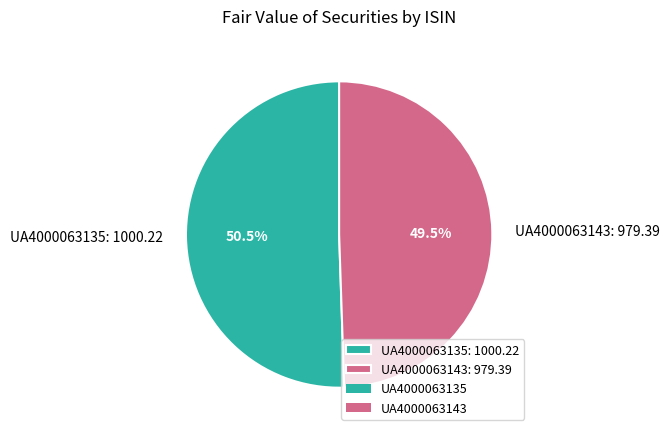

Which has a higher value, UA4000063135: 1000.22 or UA4000063143: 979.39?

UA4000063135: 1000.22